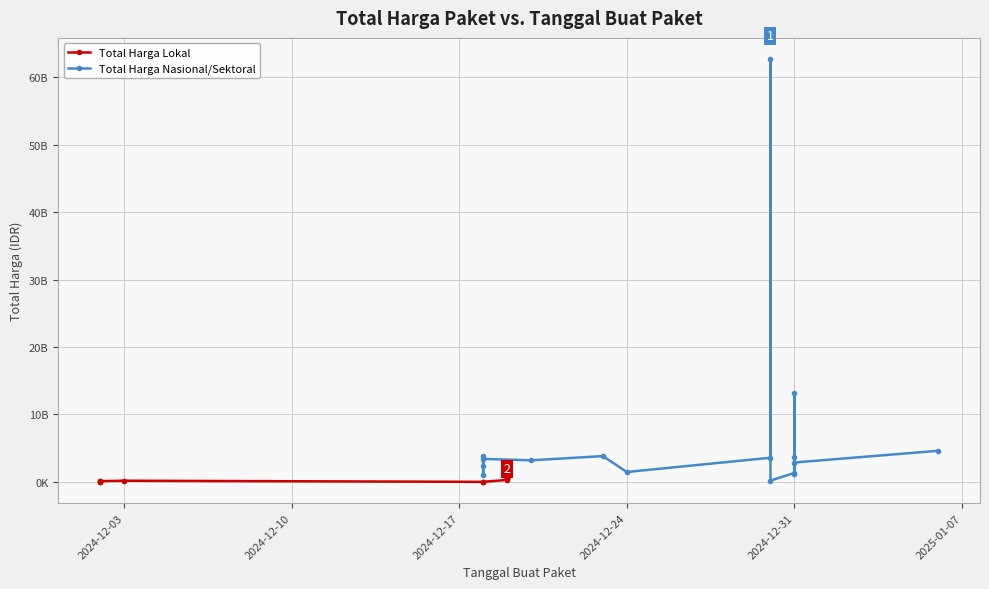

The chart shows a value of 651000000 at 2024-12-19. True or false?

True